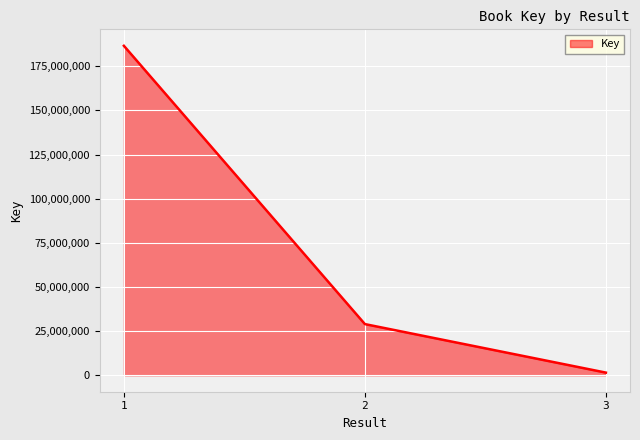

Is it true that the value at 2 is 48923961?

False